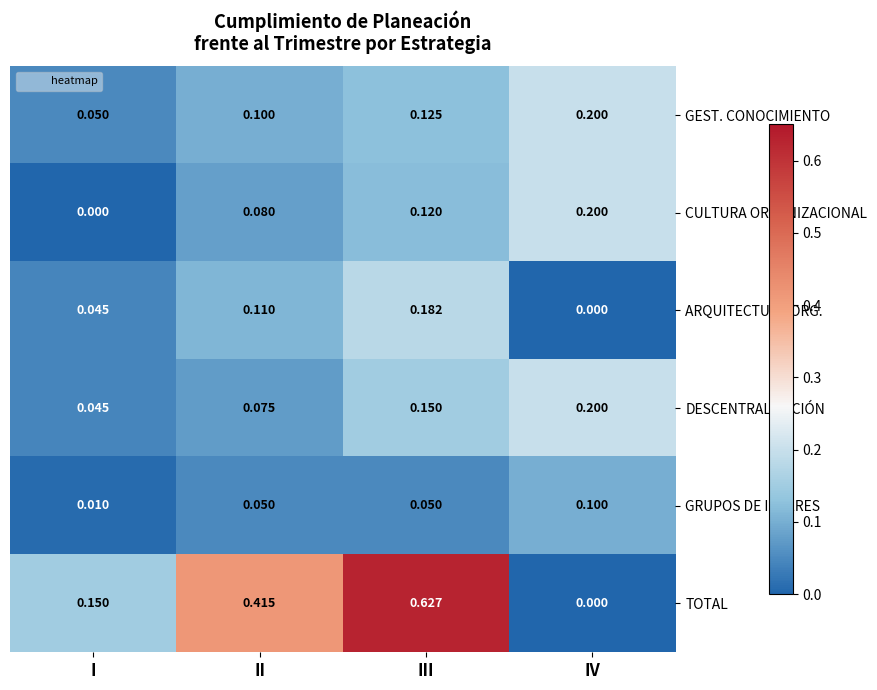

At which label is GEST. CONOCIMIENTO closest to 0?

I